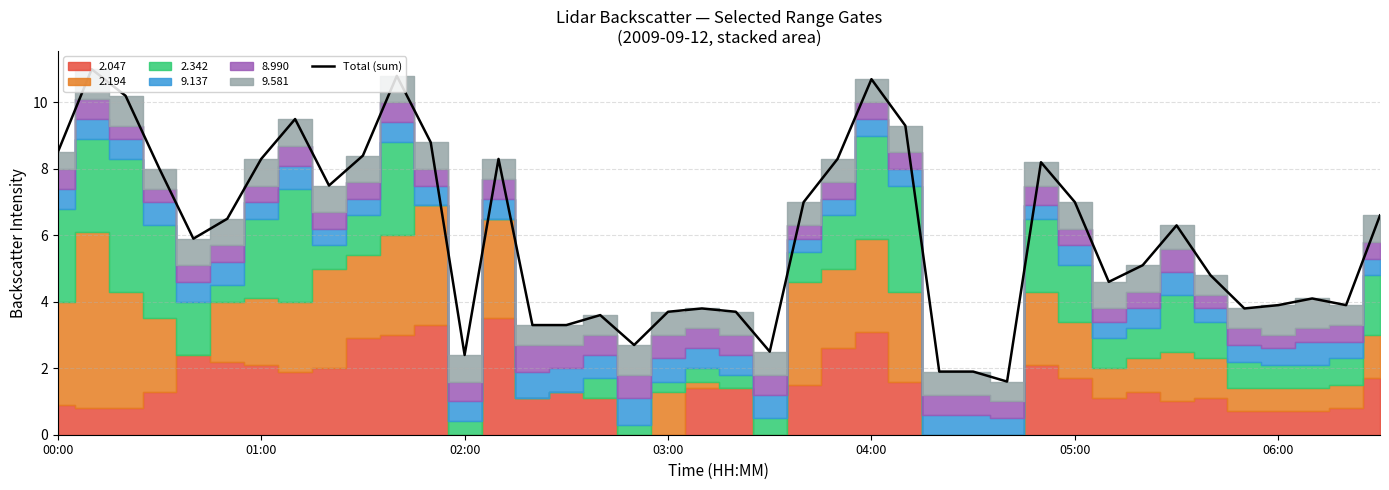

Read the value at 14.

3.3